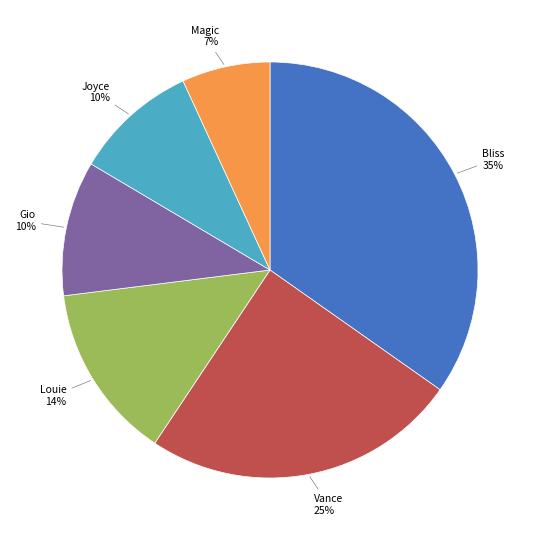

Is there any slice that represents more than half of the pie?

No